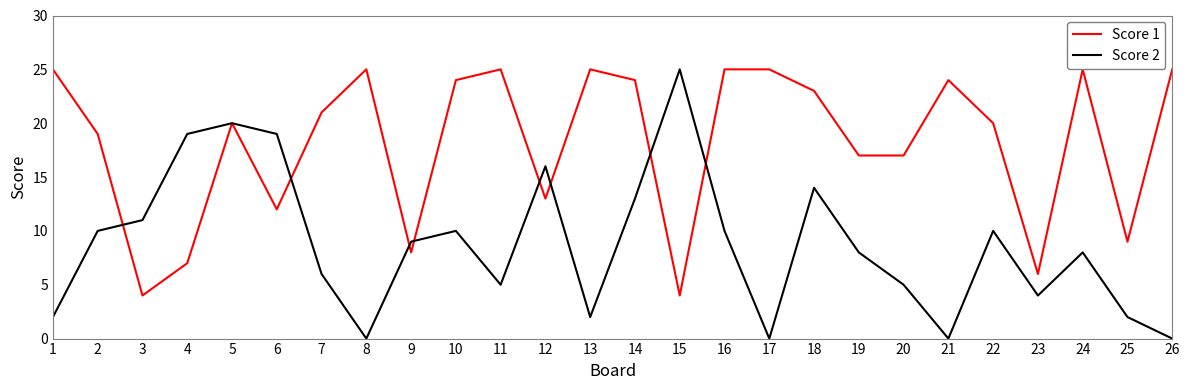

Is this an area chart (filled region under the line)?

No